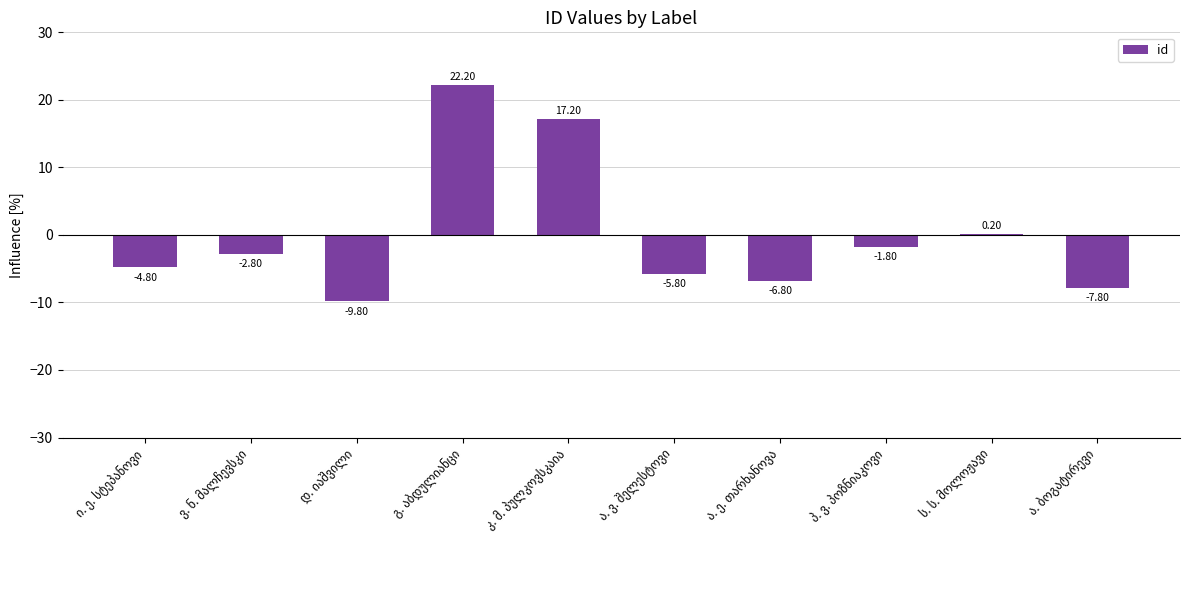

What is the difference between the maximum and minimum values?

32.0